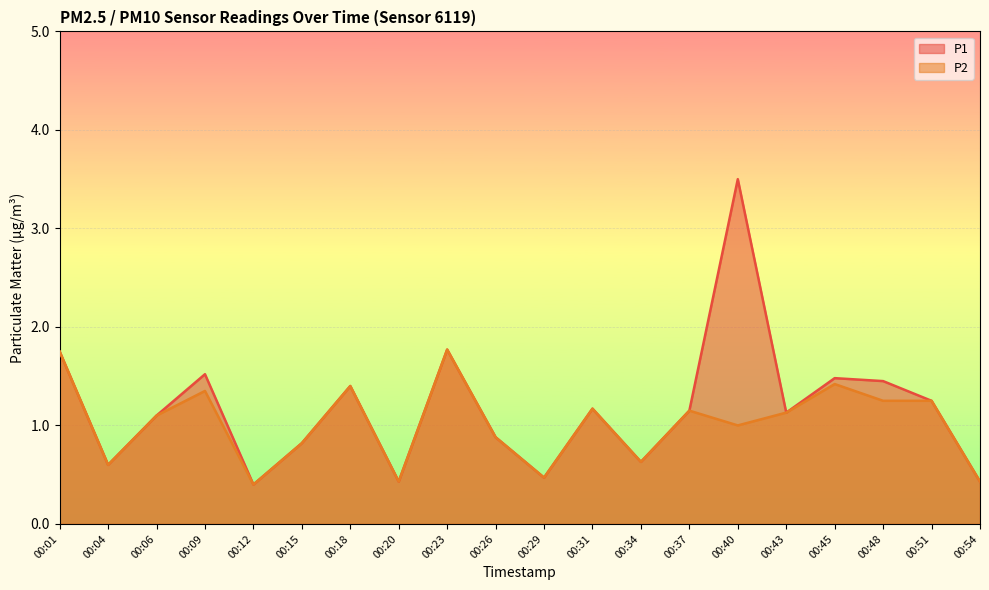

How many interior local valleys does the P2 series have?

6